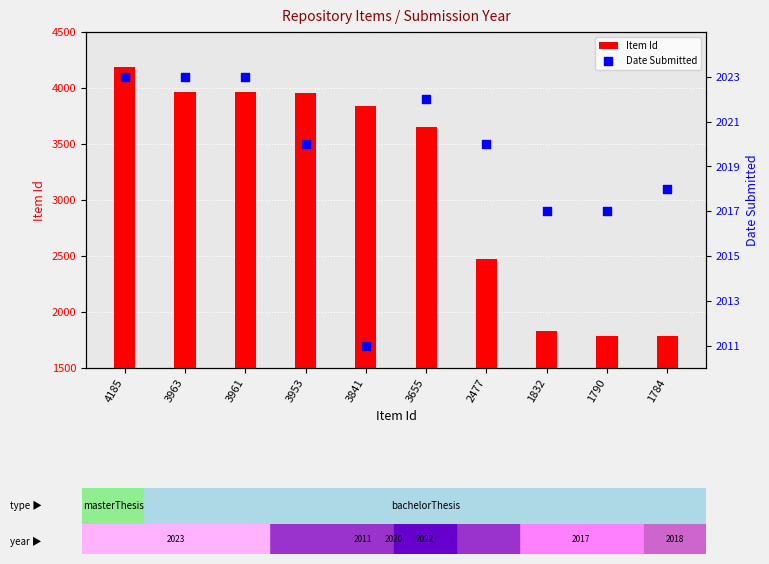

Is the value of Date Submitted at 3841 greater than the value of Item Id at 2477?

No